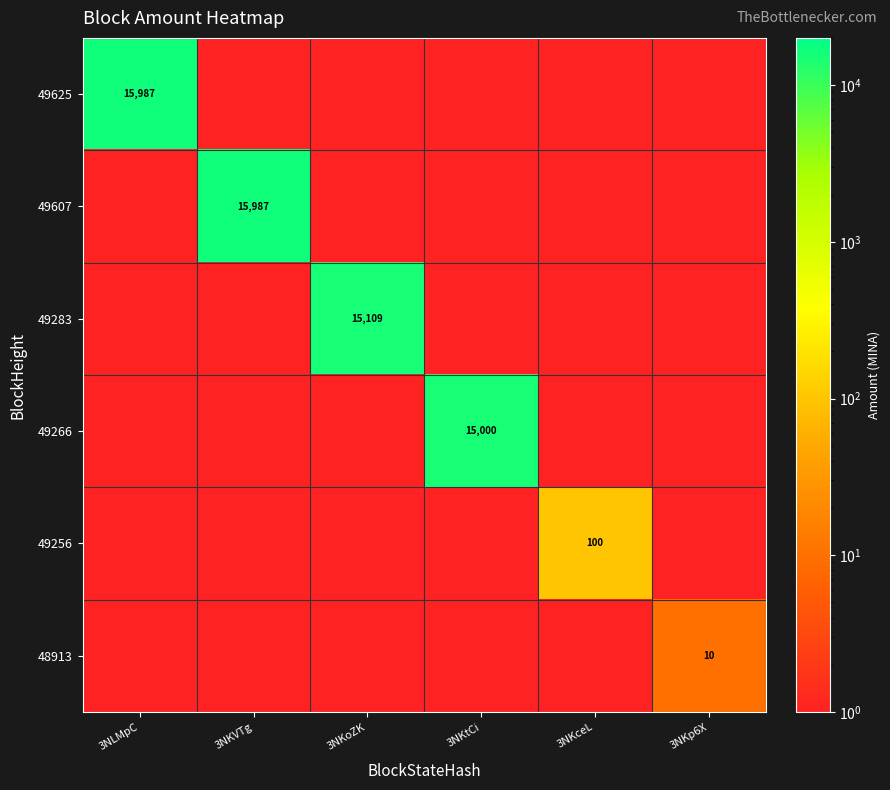

Which series has the widest spread of values?

49607